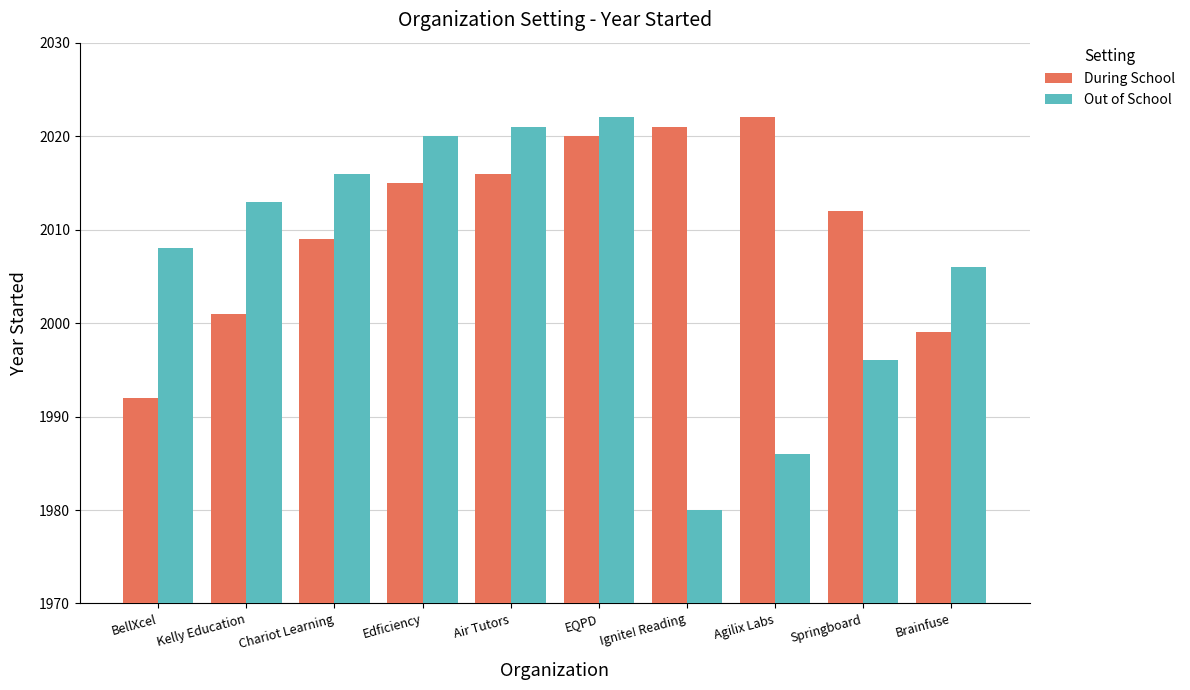

At which category is the sum across all series the highest?

EQPD